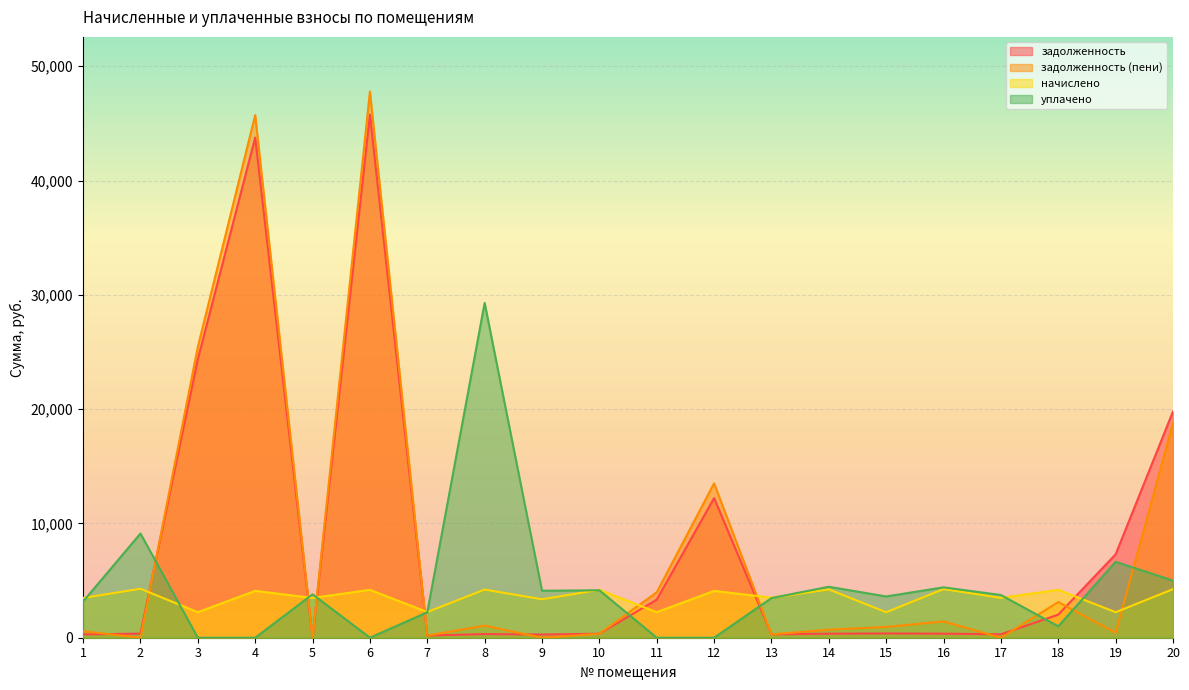

At 8, list the series in order from smallest to largest.

задолженность, задолженность (пени), начислено, уплачено